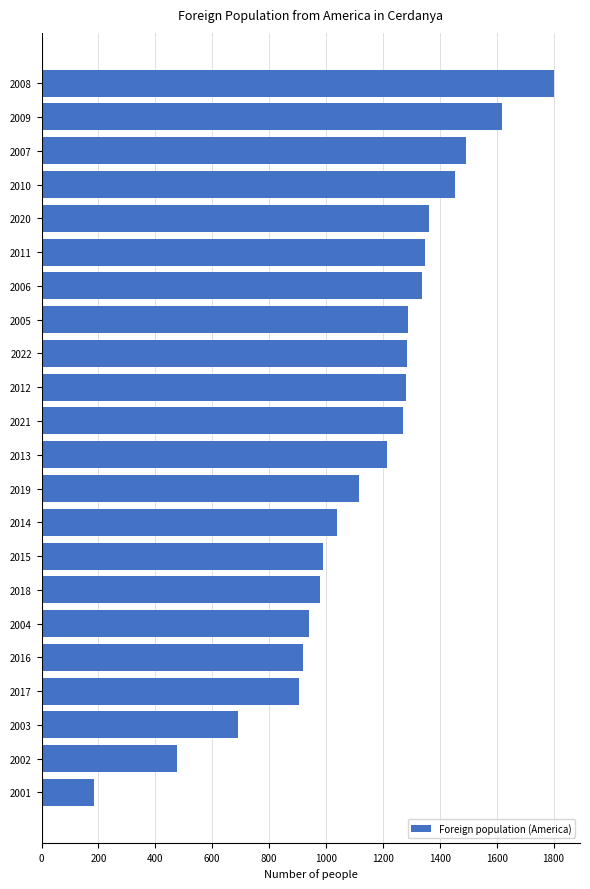

What is the minimum value shown in the chart?

186